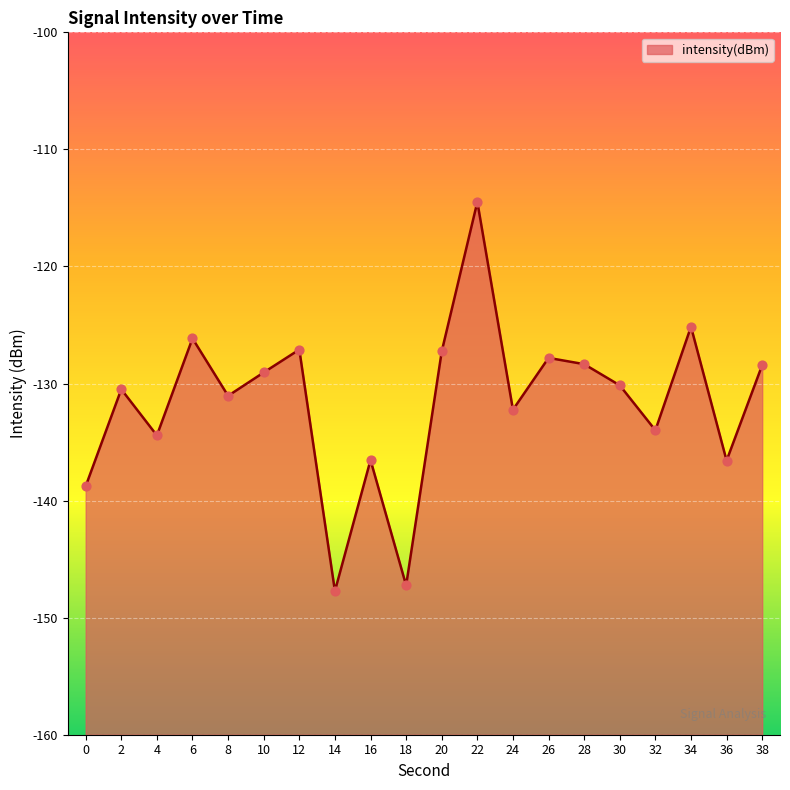

Which has a higher value, 22 or 16?

22